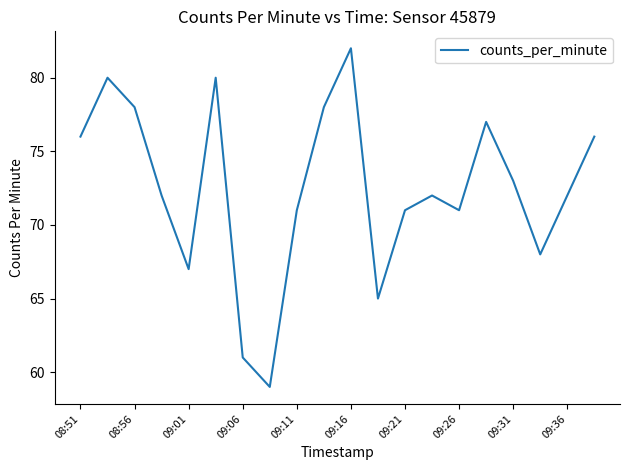

What is the greatest value displayed?

82